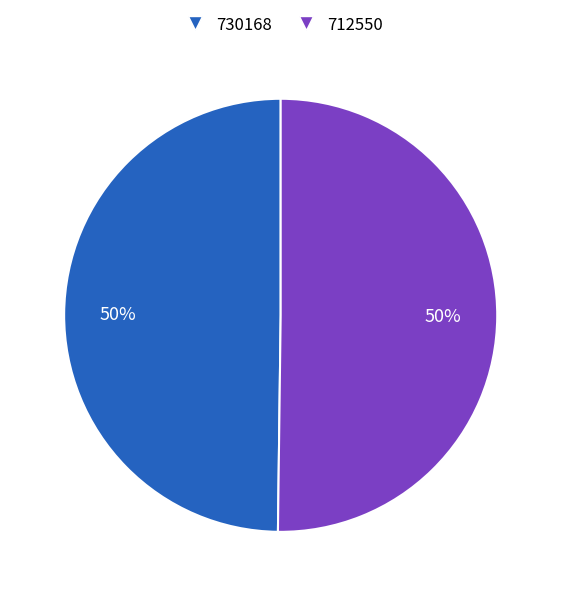

Approximately how many times larger is the value at 730168 compared to 712550?

1.0